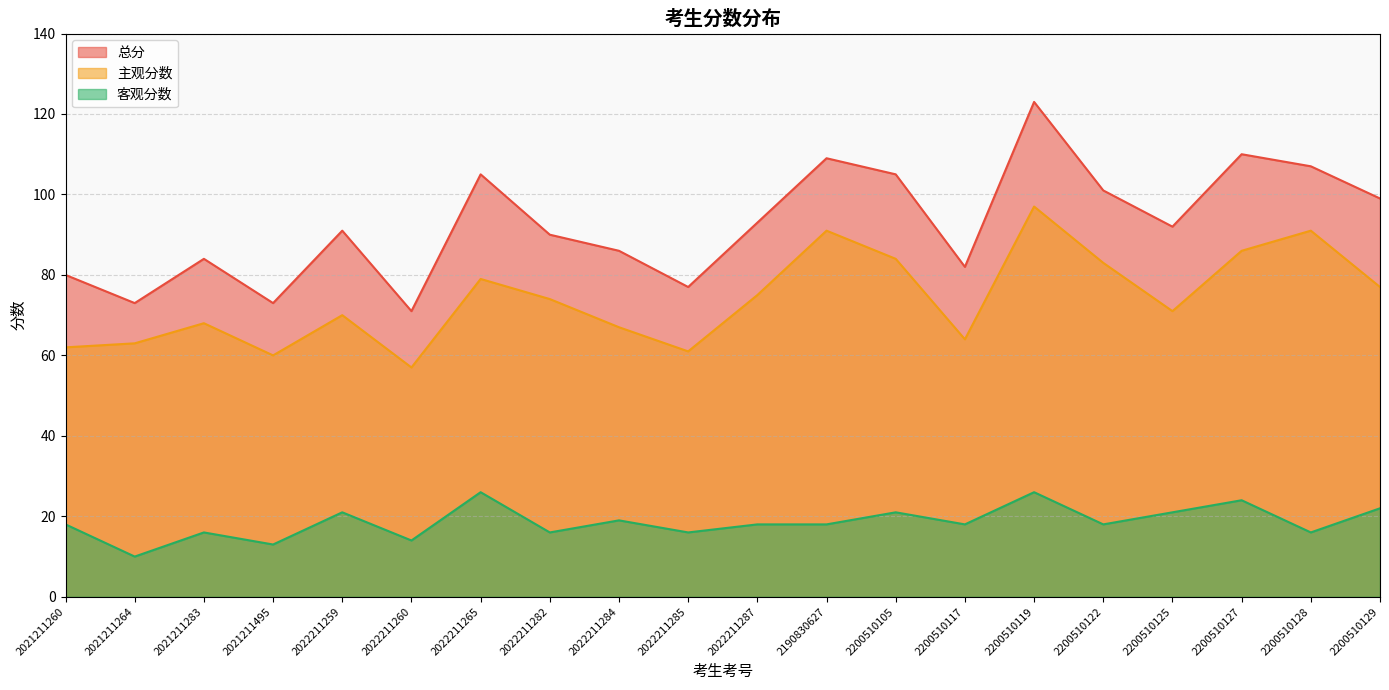

True or false: 主观分数 and 客观分数 intersect in this chart.

False